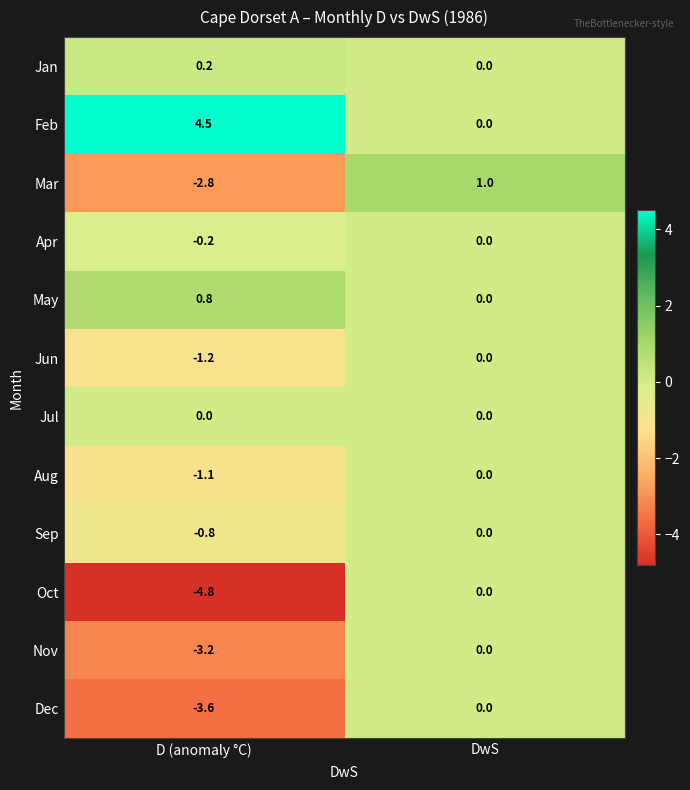

The value of Nov at DwS is -1.8. True or false?

False